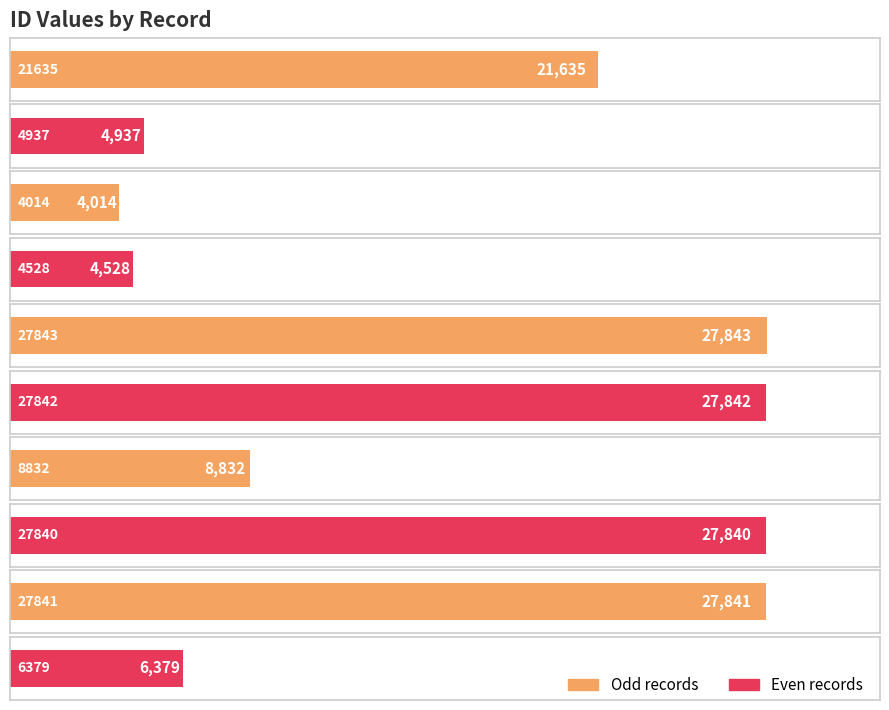

Rank the categories by value from lowest to highest.

4014, 4528, 4937, 6379, 8832, 21635, 27840, 27841, 27842, 27843